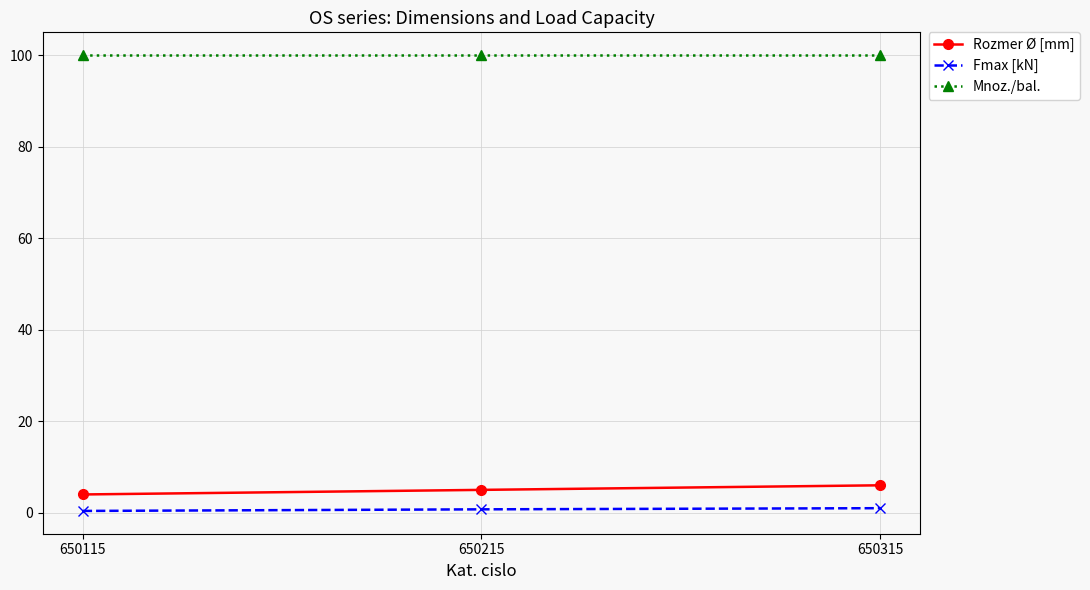

The Mnoz./bal. series shows 143.1 at 650115. True or false?

False